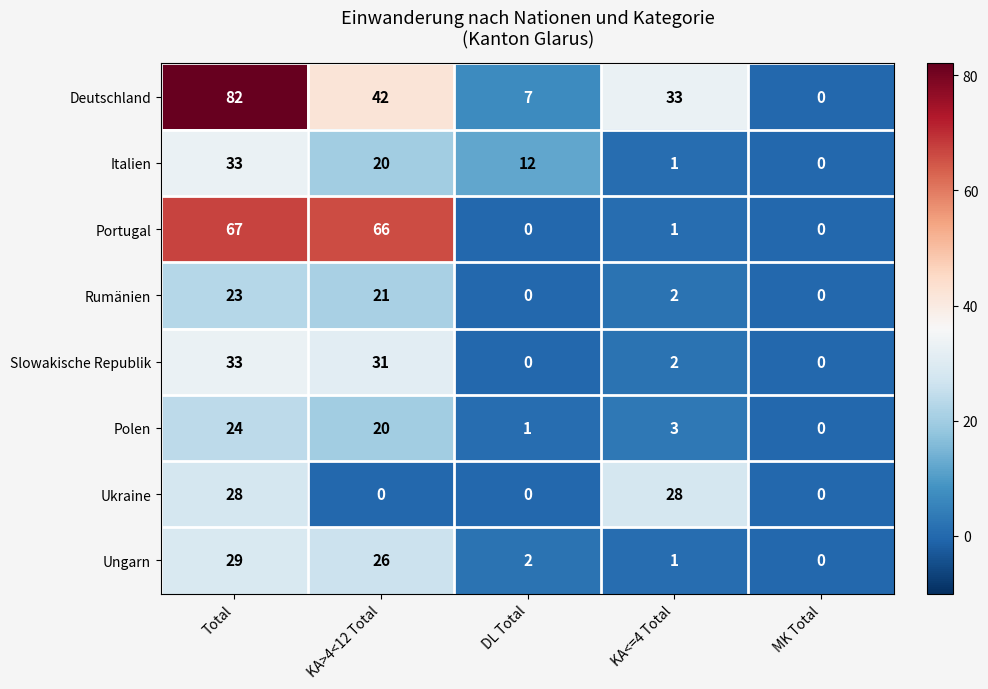

At how many categories does at least one series exceed 37?

2